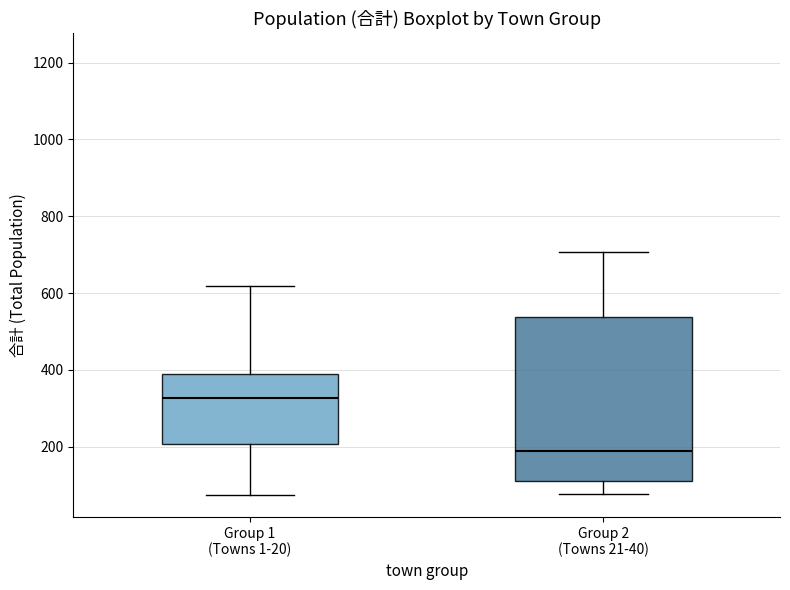

Where is the lower edge of the box for Group 1 (Towns 1-20) on the y-axis? The values are not printed on the chart, so give them approximately, as read against the axis.

200